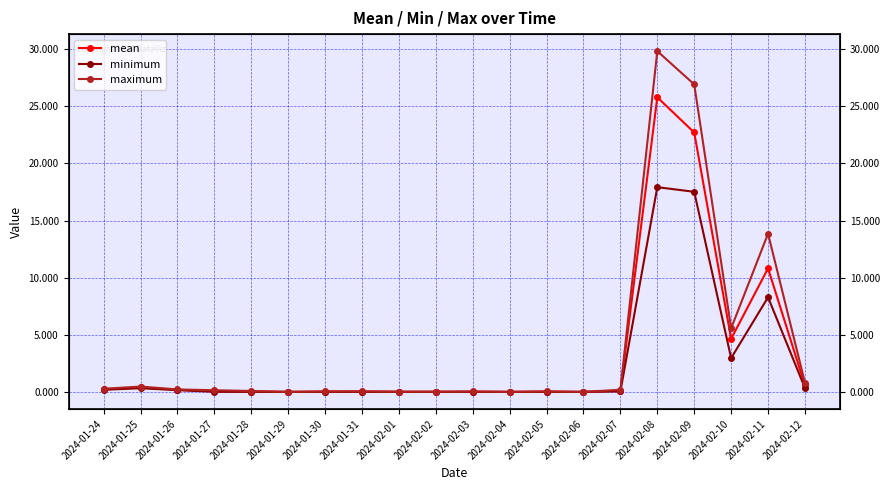

True or false: mean and maximum intersect in this chart.

False